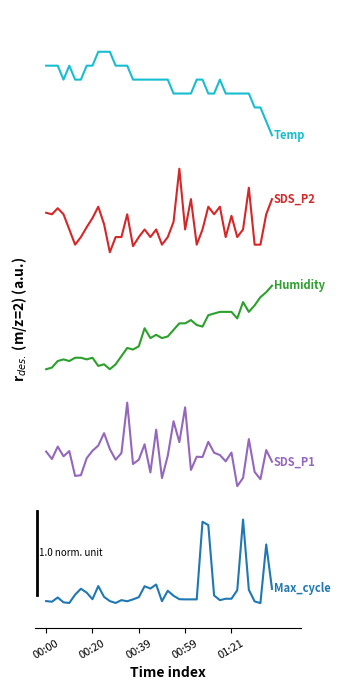

Does the chart have visible grid lines?

No